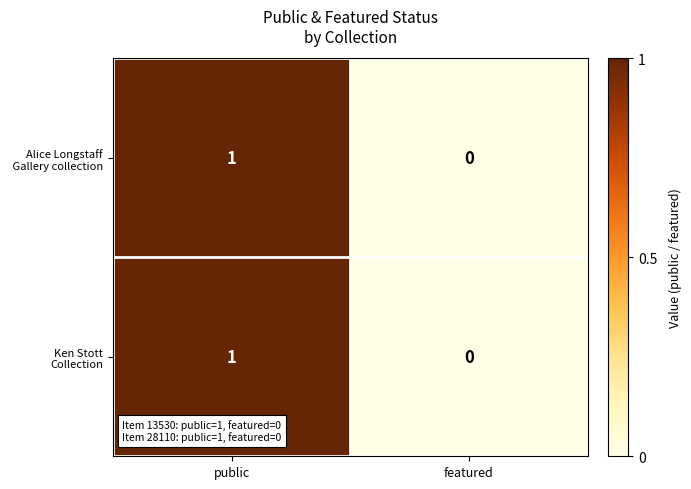

Which category has the lowest value across all series?

featured